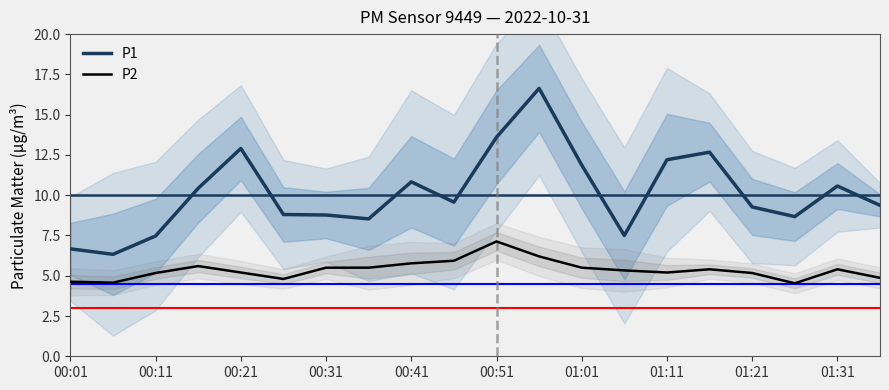

Is the value of P2 at 00:51 greater than the value of P1 at 00:11?

No